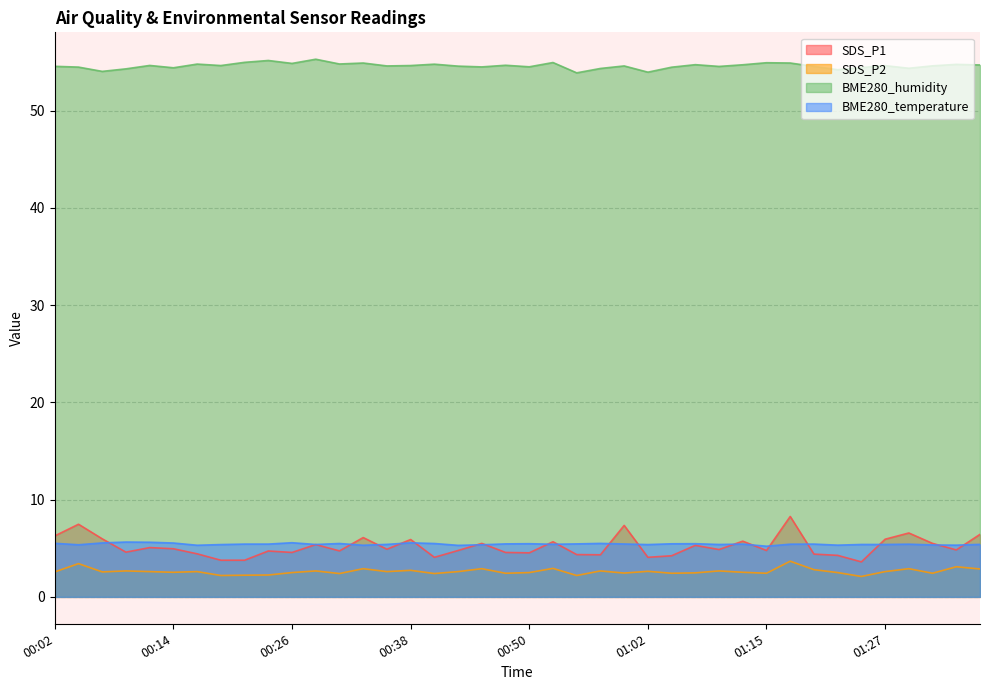

What is the difference between the second highest and second lowest values in the SDS_P1 series?

3.7